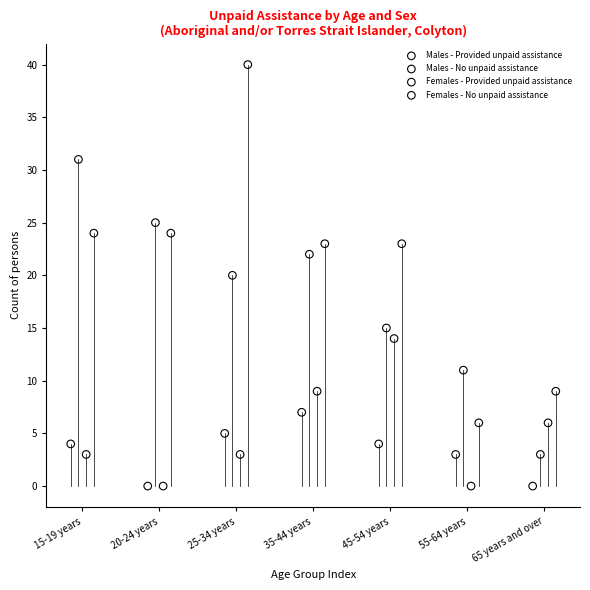

Which series has the widest spread of Y values?

Females - No unpaid assistance